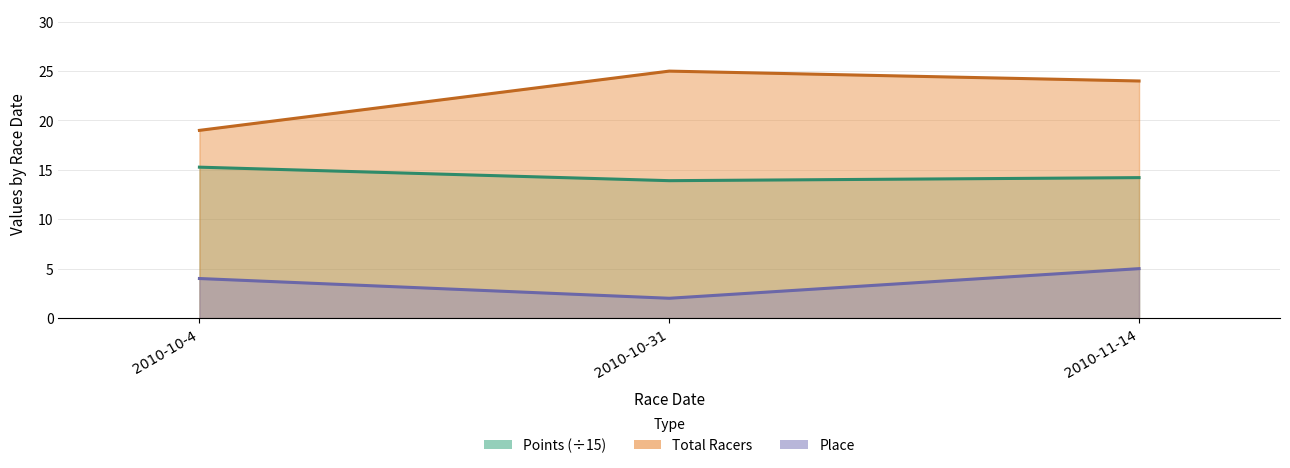

Rank the series at 2010-10-4 from highest to lowest value.

Total Racers, Points, Place